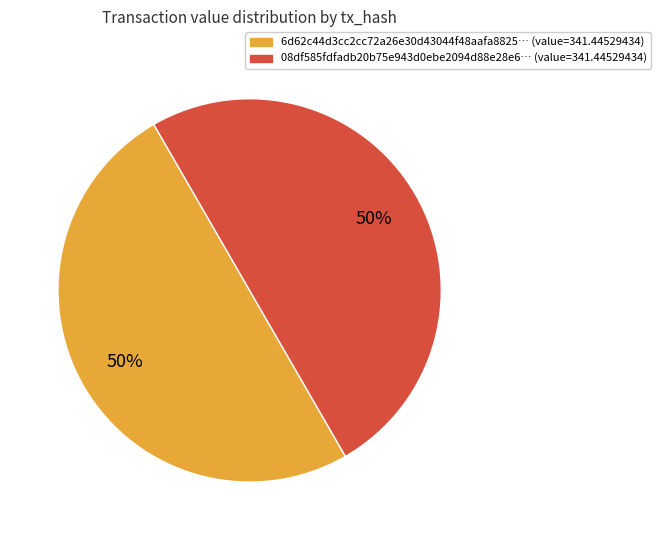

How many segments does this pie chart have?

2